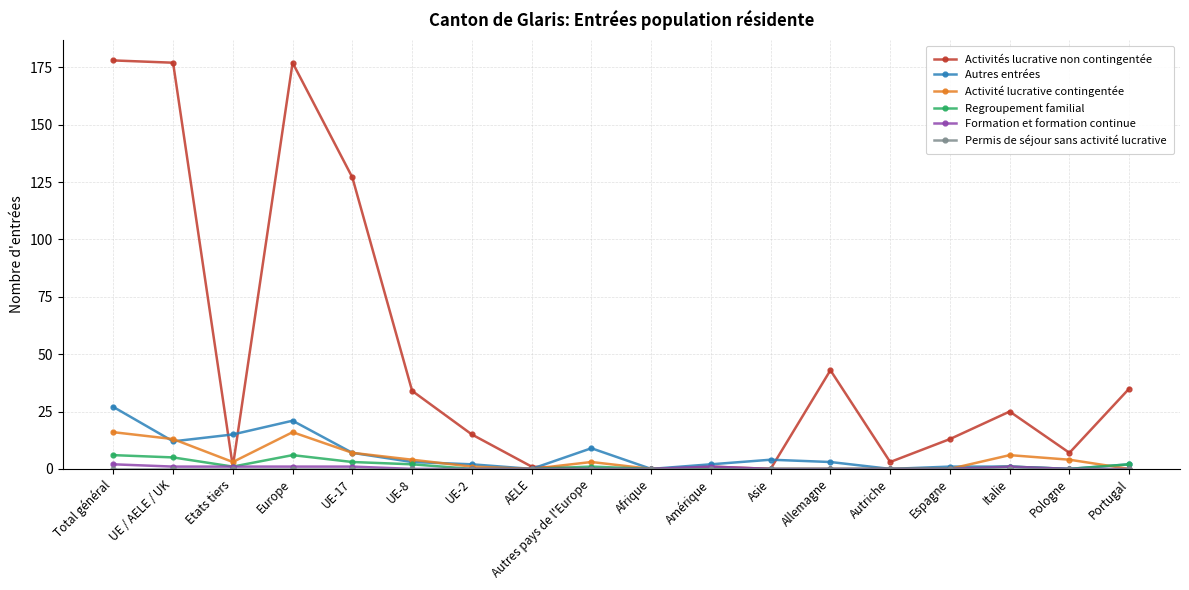

What is the label of the 14th point from the left?

Autriche